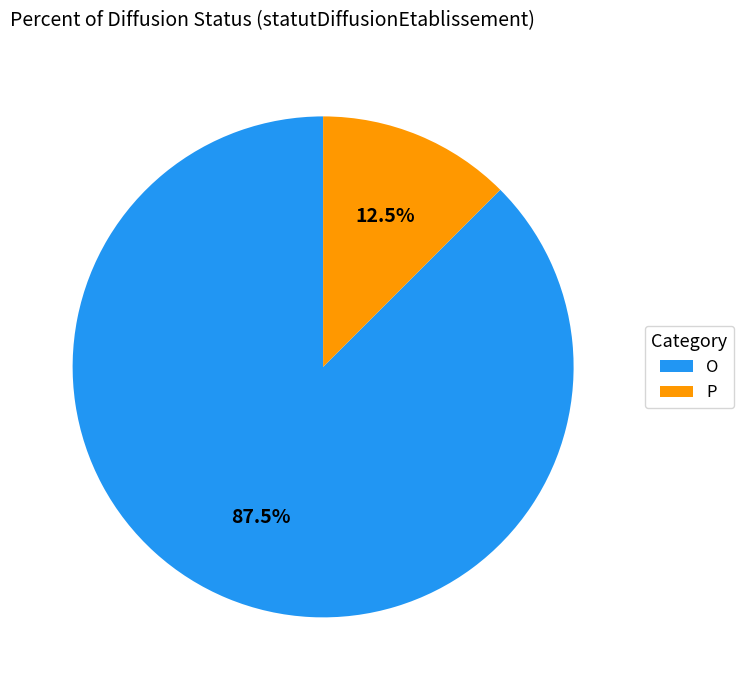

Which slice represents more than half of the pie?

O